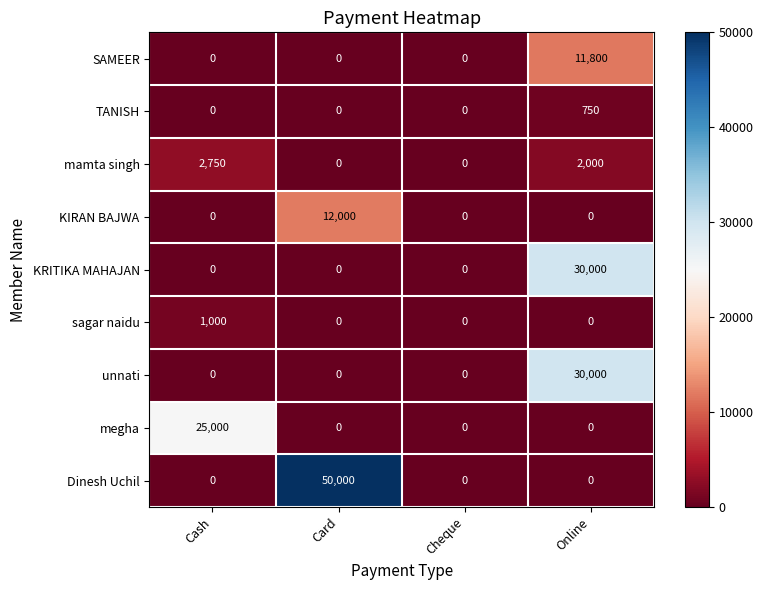

At which label does TANISH reach its peak?

Online